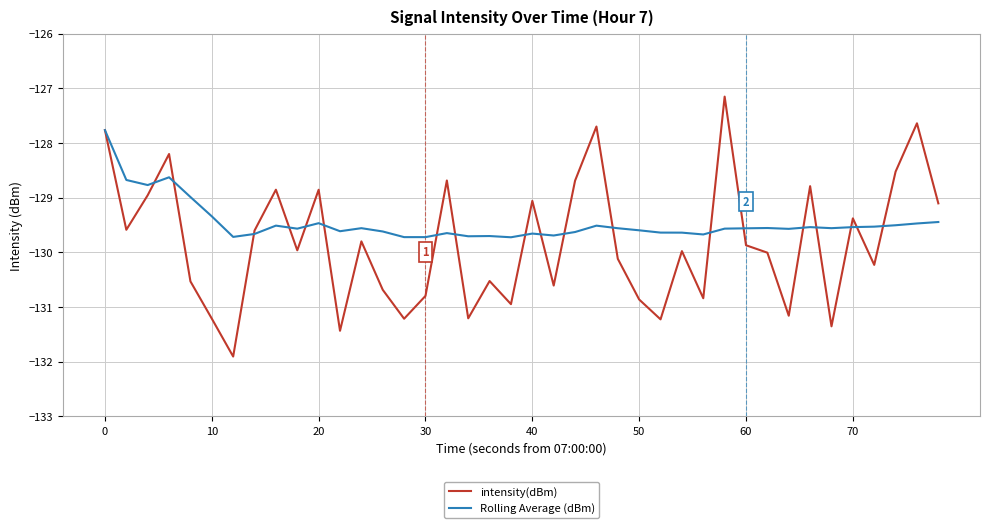

How many interior local valleys does the intensity(dBm) series have?

13